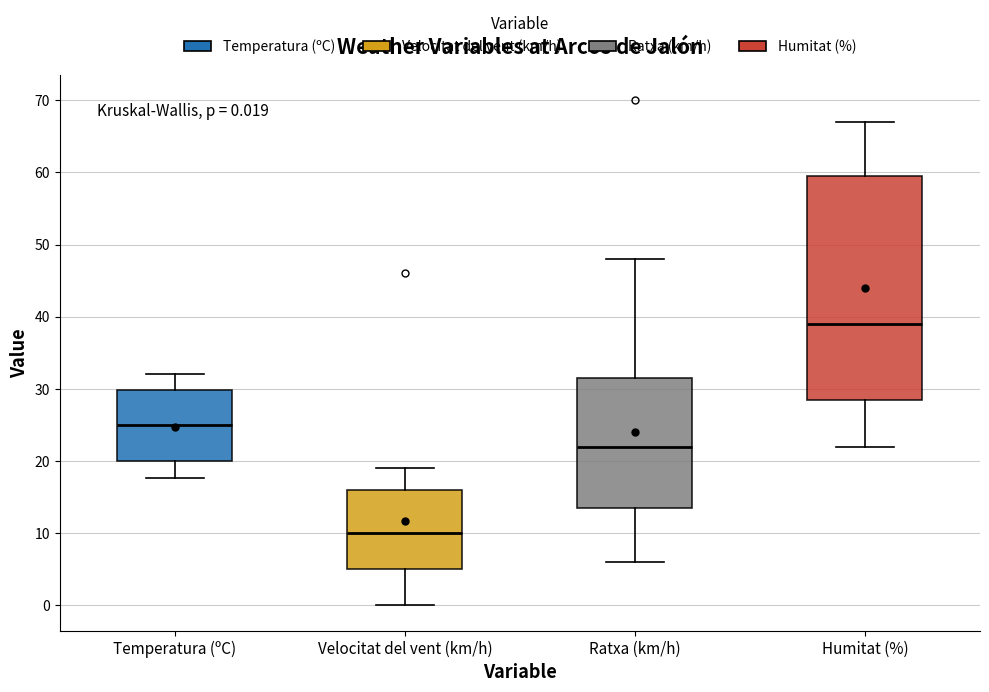

Comparing the boxes themselves (not the whiskers), which one is the tallest?

Humitat (%)